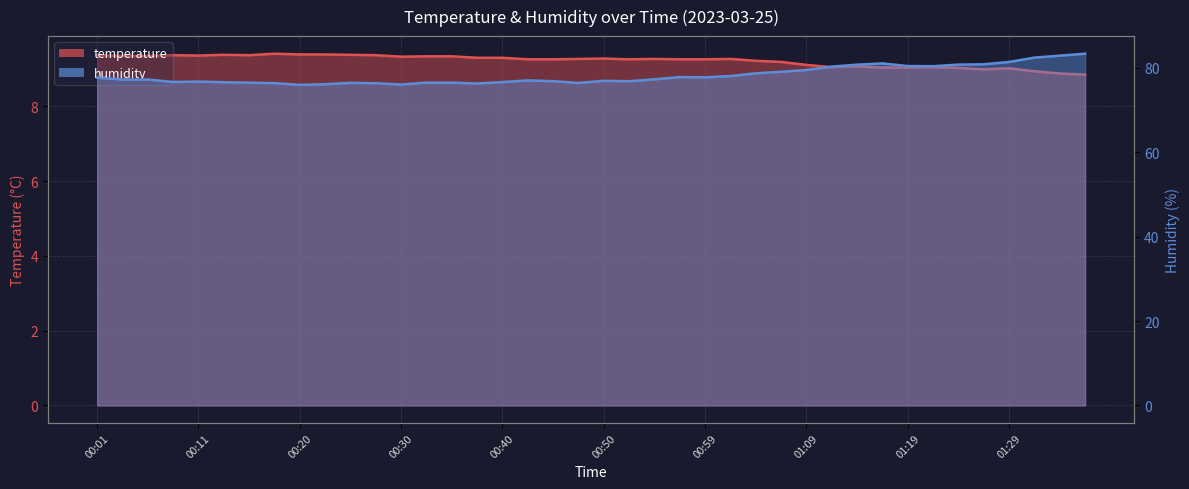

Reading left to right, what are all the values shown in this chart?

temperature: 9.4	9.3	9.3	9.4	9.4	9.4	9.4	9.4	9.4	9.4	9.4	9.4	9.3	9.3	9.3	9.3	9.3	9.3	9.3	9.3	9.3	9.3	9.3	9.3	9.3	9.3	9.2	9.2	9.1	9.1	9.1	9.0	9.0	9.1	9.0	9.0	9.0	8.9	8.9	8.8
humidity: 77.7	77.2	77.2	76.7	76.8	76.6	76.5	76.4	76.0	76.2	76.5	76.4	76.1	76.5	76.5	76.3	76.7	77.0	76.9	76.5	77.0	76.8	77.3	77.8	77.8	78.1	78.7	79.1	79.5	80.3	80.8	81.1	80.5	80.4	80.8	80.9	81.4	82.5	82.9	83.4